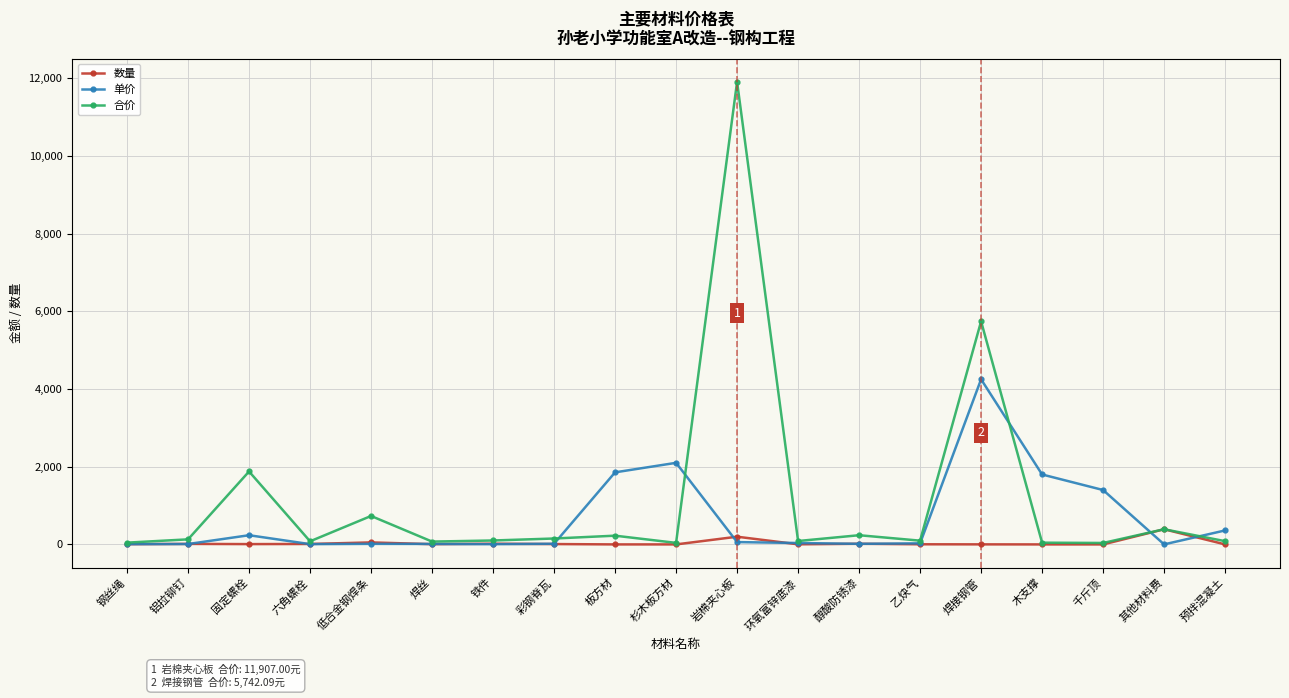

What is the spread (max minus min) of values at 杉木板方材?

2100.0